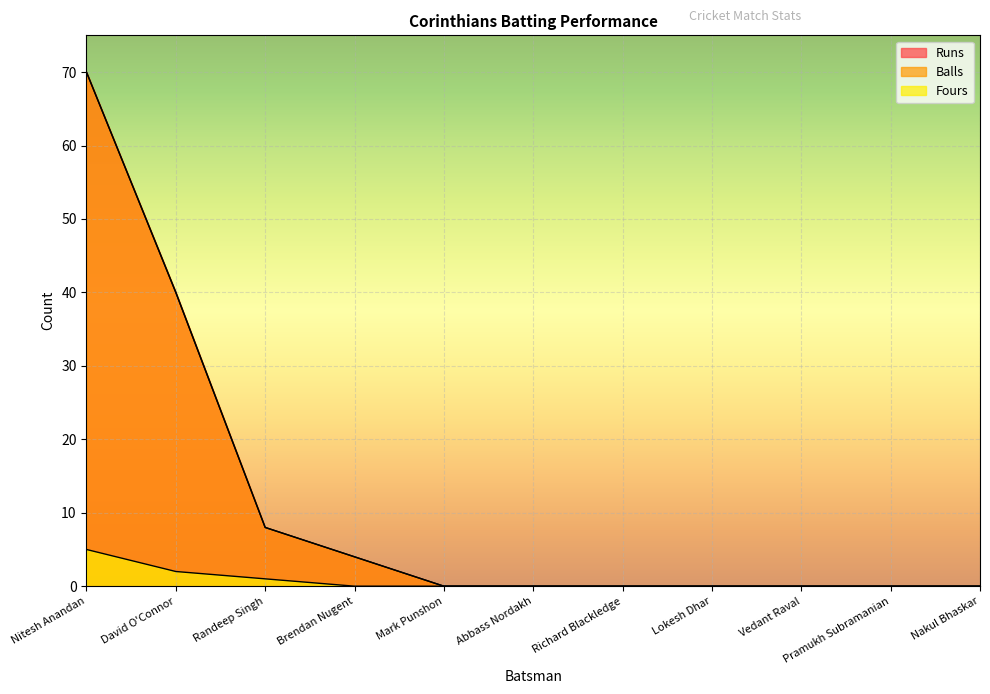

True or false: Runs has a value of -38 at Mark Punshon.

False